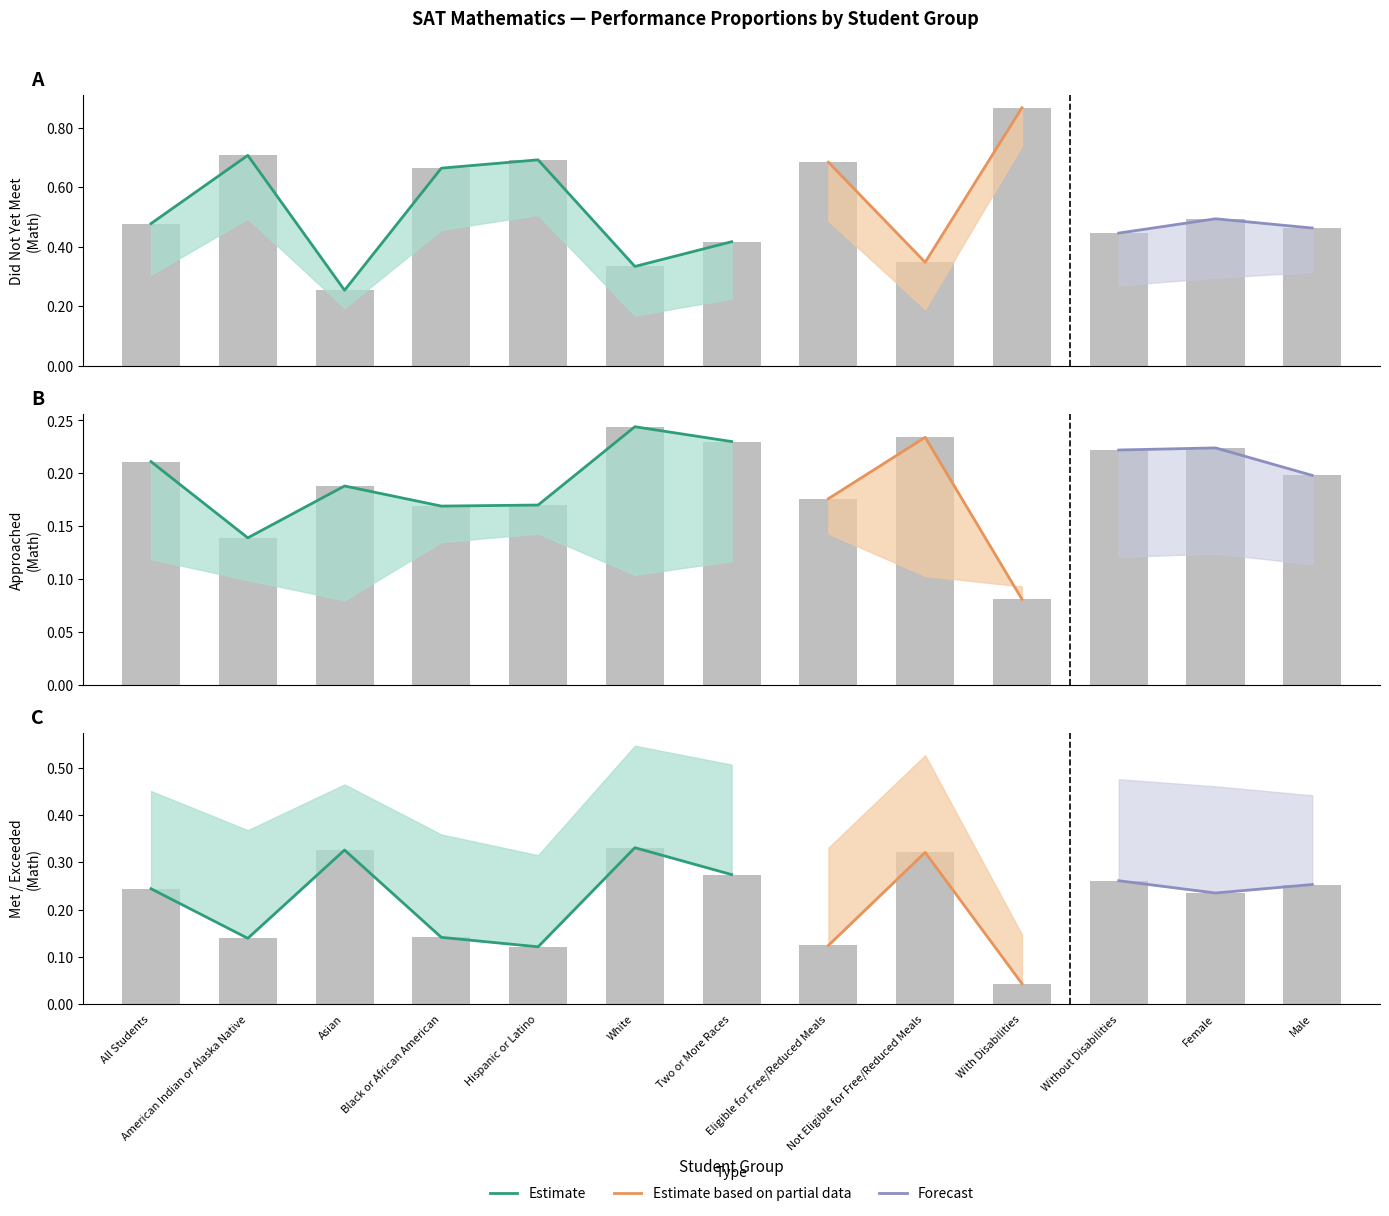

Reading left to right, transcribe all the data shown in this chart.

Did Not Yet Meet: 0.5	0.7	0.3	0.7	0.7	0.3	0.4	0.7	0.3	0.9	0.4	0.5	0.5
Approached: 0.2	0.1	0.2	0.2	0.2	0.2	0.2	0.2	0.2	0.1	0.2	0.2	0.2
Met: 0.2	0.1	0.3	0.1	0.1	0.3	0.3	0.1	0.3	0.0	0.3	0.2	0.3